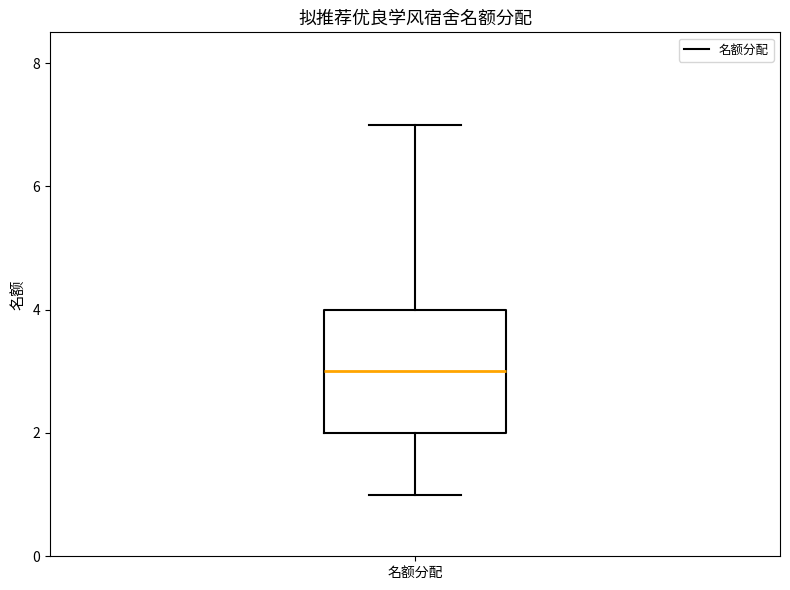

Transcribe this box plot: give where the median line is, the range the box spans, and where the two whiskers end, as read against the y-axis. The values are not printed on the chart, so give them approximately, as read against the axis.

median 3, box 2 to 4, whiskers 1 to 7